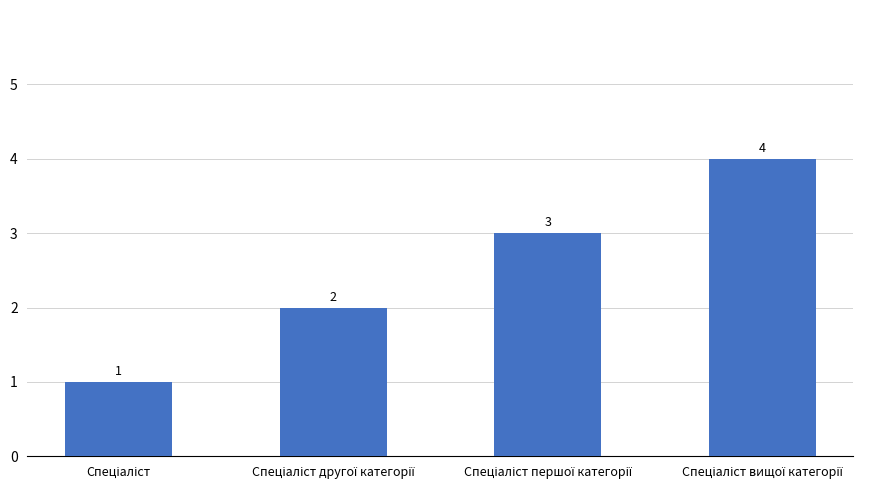

What is the value of the 3rd bar from the left?

3